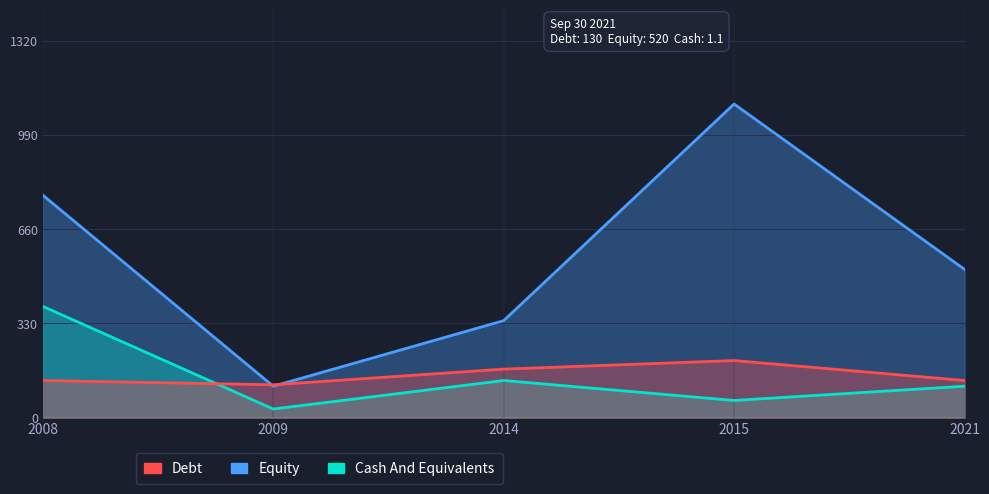

The value of Debt at 2015 is 200.0. True or false?

True